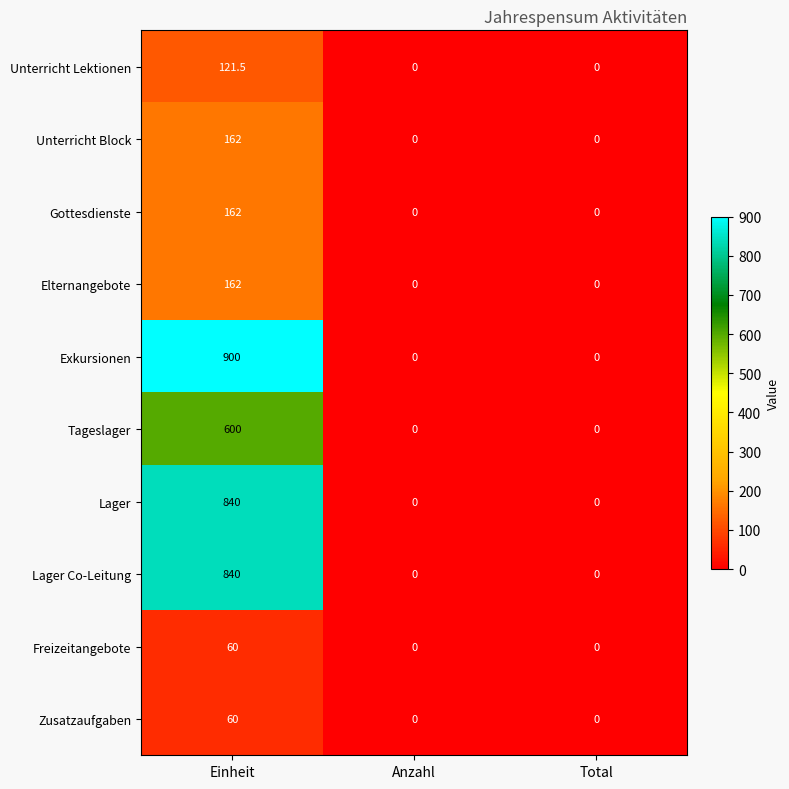

How many series are shown in this chart?

10